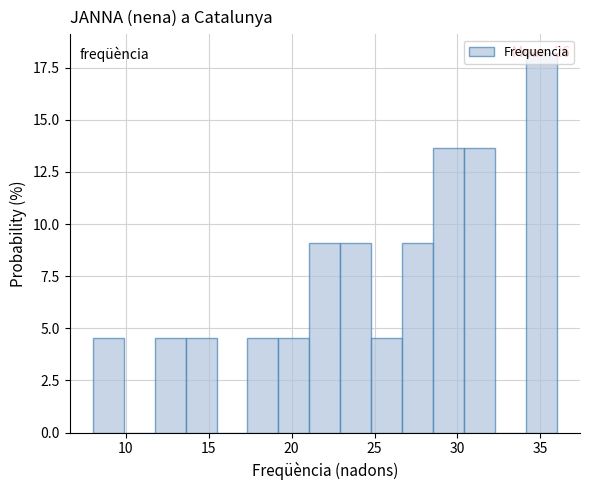

Around what value on the x-axis is the tallest bar? Give the approximate position of its centre, as read against the axis.

35.0